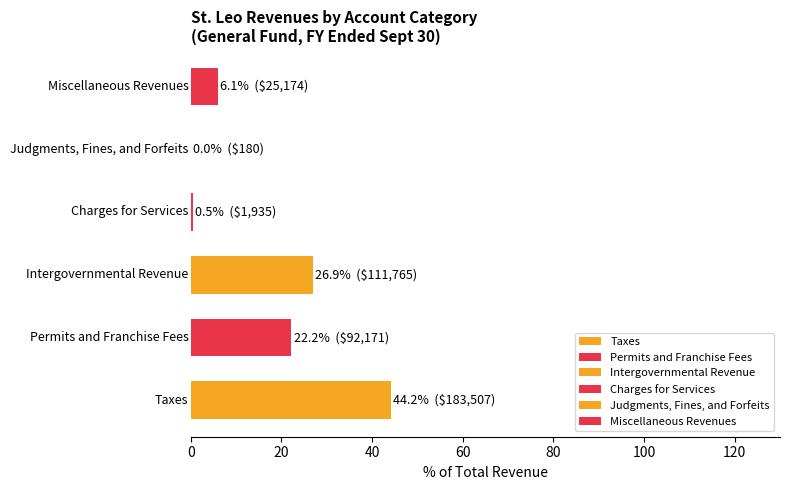

Reading left to right, extract all data points from this chart.

0=44.2	20=22.2	40=26.9	60=0.5	80=0.0	100=6.1